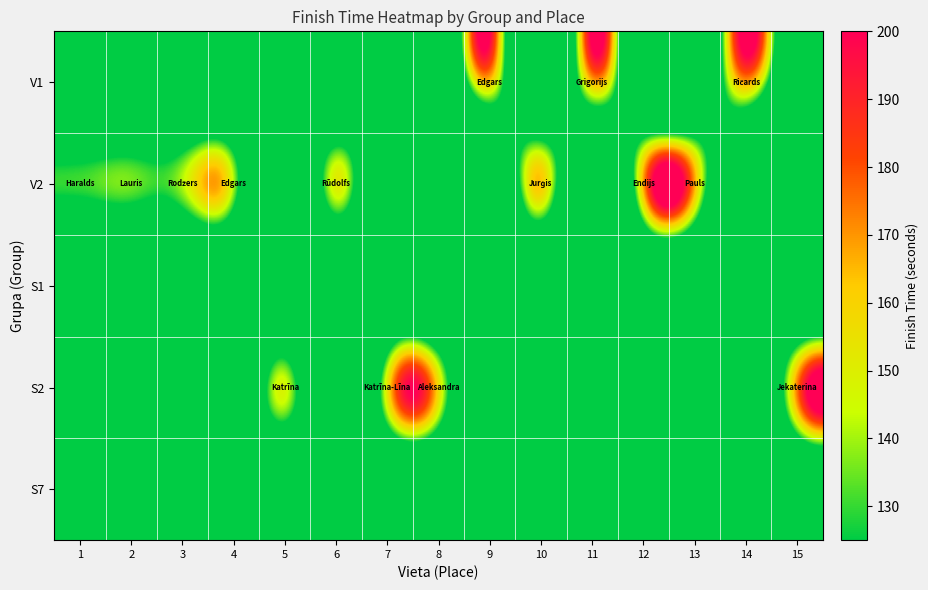

At which category does the chart reach its minimum across all series?

1